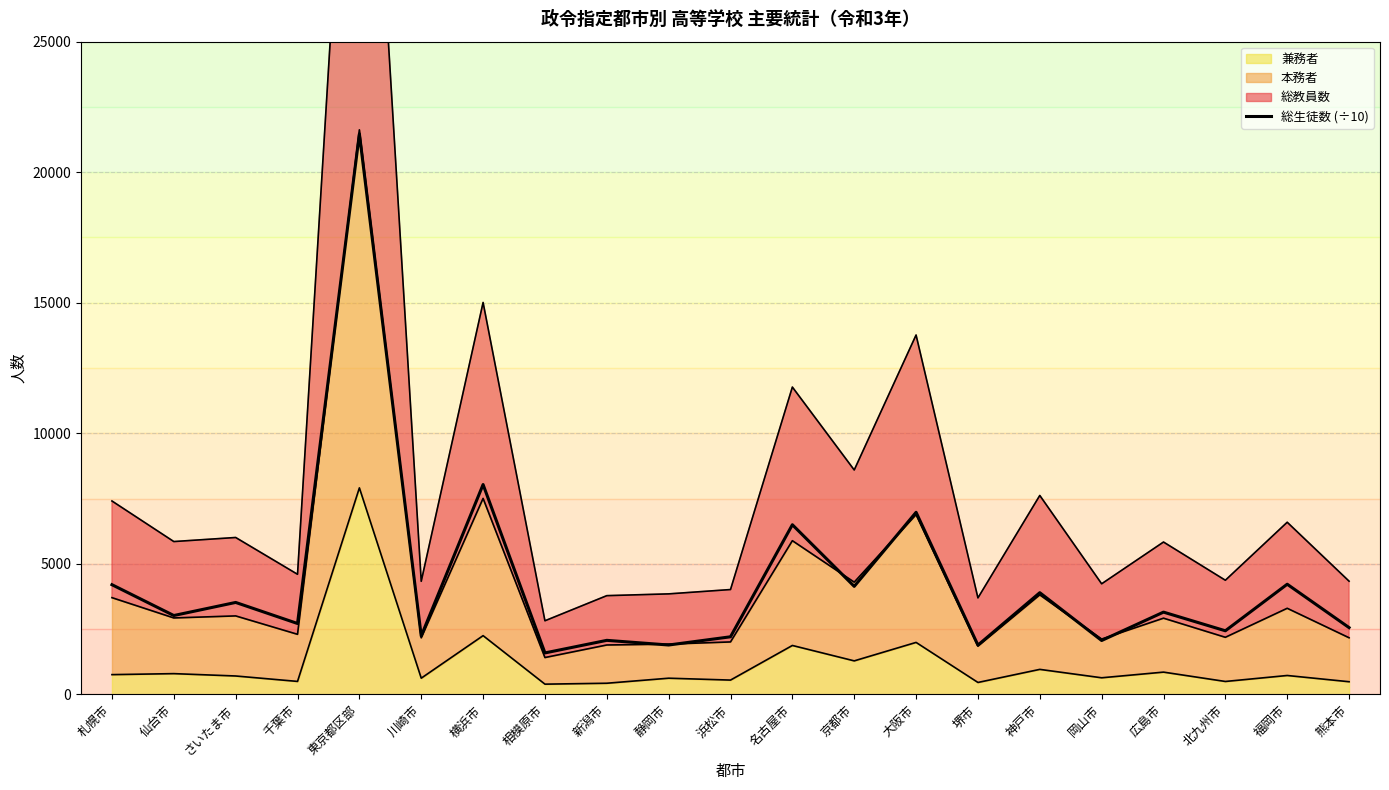

What is the label of the 13th point from the left?

京都市